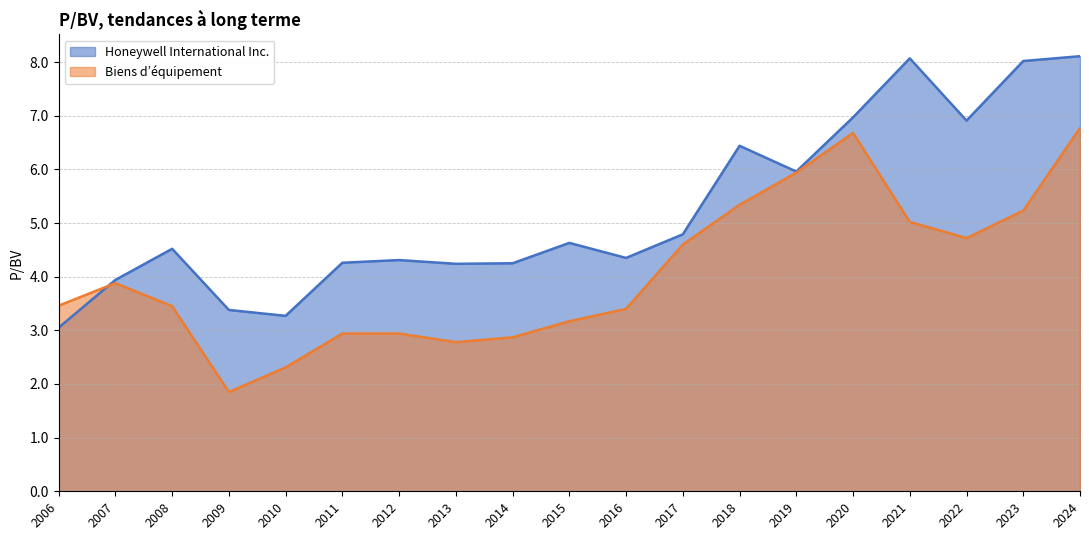

What value does the Biens d’équipement series have at 2020?

6.7